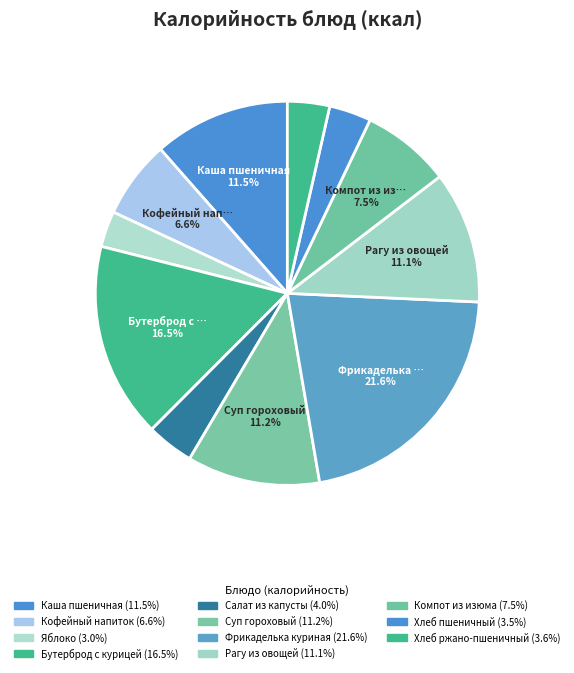

Rank the categories by value from highest to lowest.

Фрикаделька куриная, Бутерброд с курицей, Каша пшеничная, Суп гороховый, Рагу из овощей, Компот из изюма, Кофейный напиток, Салат из капусты, Хлеб ржано-пшеничный, Хлеб пшеничный, Яблоко